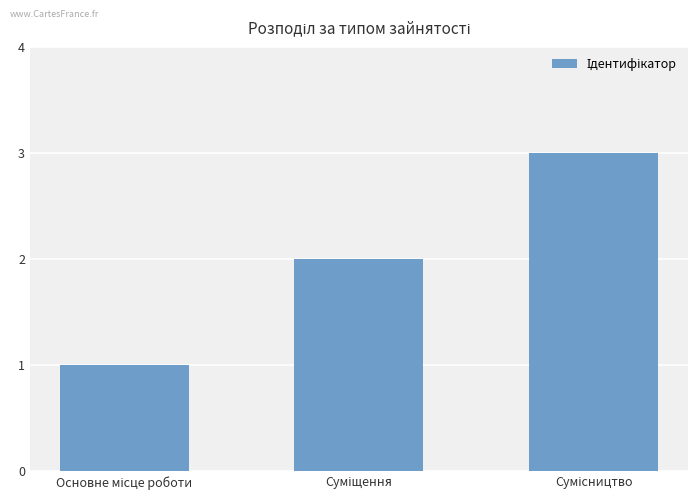

What is the maximum value shown in the chart?

3